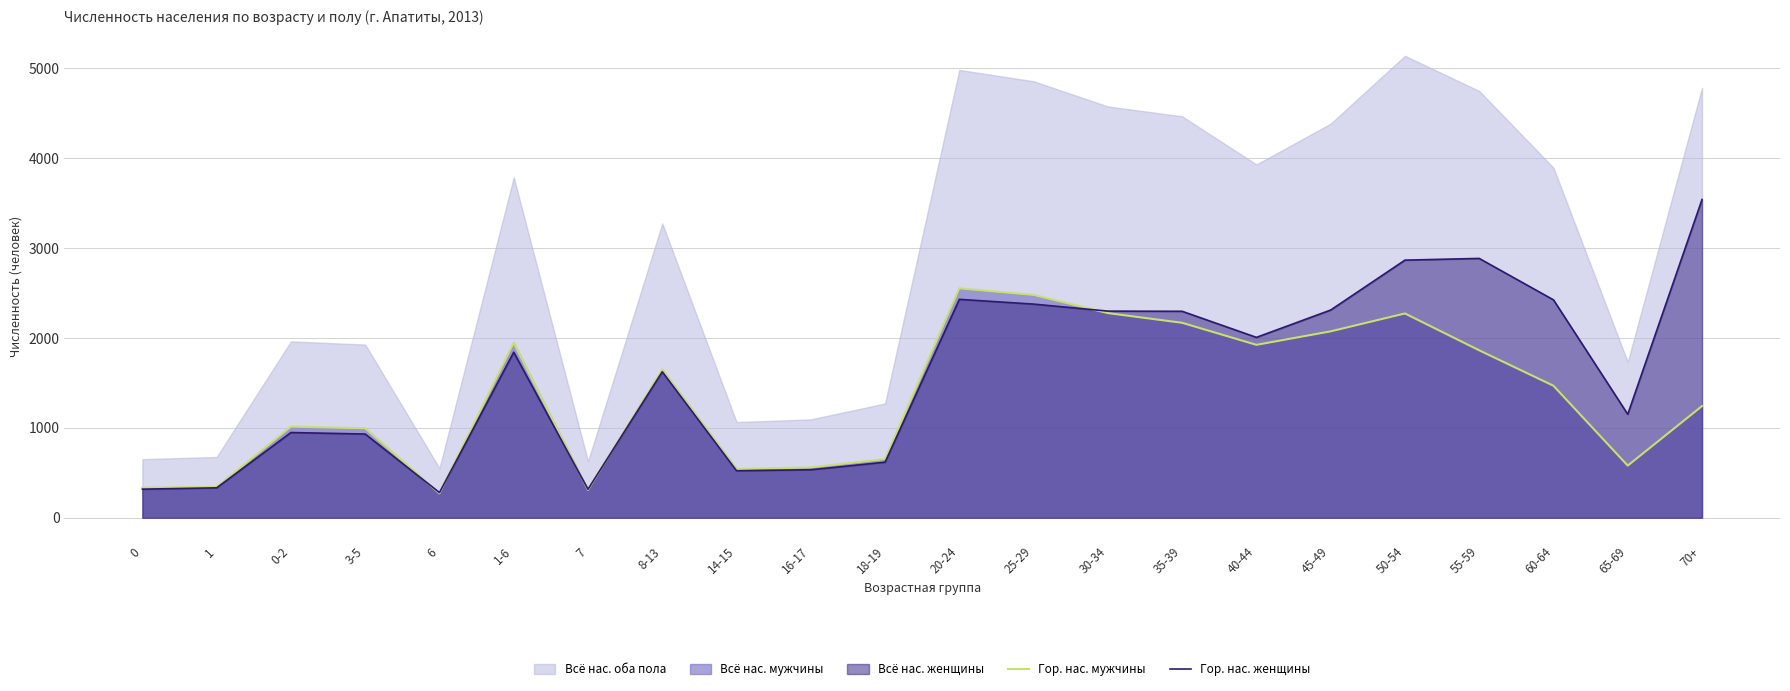

True or false: Гор. нас. женщины has a value of 863 at 50-54.

False